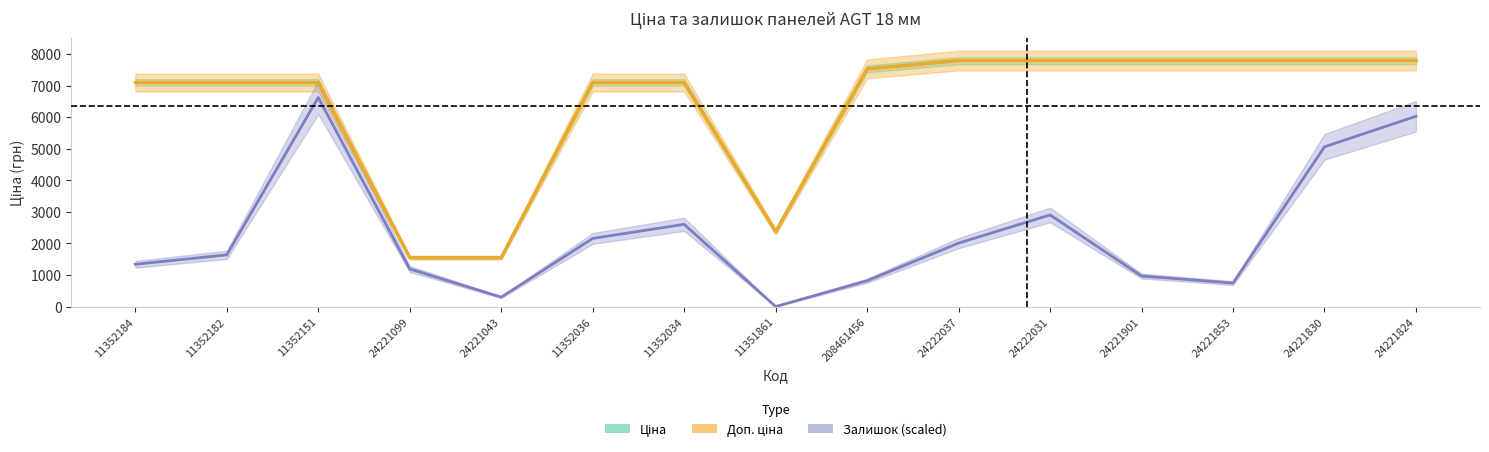

Reading right to left, what are all the values shown in this chart?

Ціна: 24221824=7792.9	24221830=7792.9	24221853=7792.9	24221901=7792.9	24222031=7792.9	24222037=7792.9	208461456=7530.7	11351861=2372.4	11352034=7098.8	11352036=7098.8	24221043=1547.7	24221099=1547.7	11352151=7098.8	11352182=7098.8	11352184=7098.8
Доп. ціна: 24221824=7792.9	24221830=7792.9	24221853=7792.9	24221901=7792.9	24222031=7792.9	24222037=7792.9	208461456=7530.7	11351861=2372.0	11352034=7098.8	11352036=7098.8	24221043=1548.0	24221099=1548.0	11352151=7098.8	11352182=7098.8	11352184=7098.8
Залишок (scaled): 24221824=6028.6	24221830=5061.0	24221853=744.3	24221901=967.6	24222031=2902.7	24222037=2009.5	208461456=818.7	11351861=0.0	11352034=2604.9	11352036=2158.4	24221043=297.7	24221099=1190.8	11352151=6624.0	11352182=1637.4	11352184=1339.7